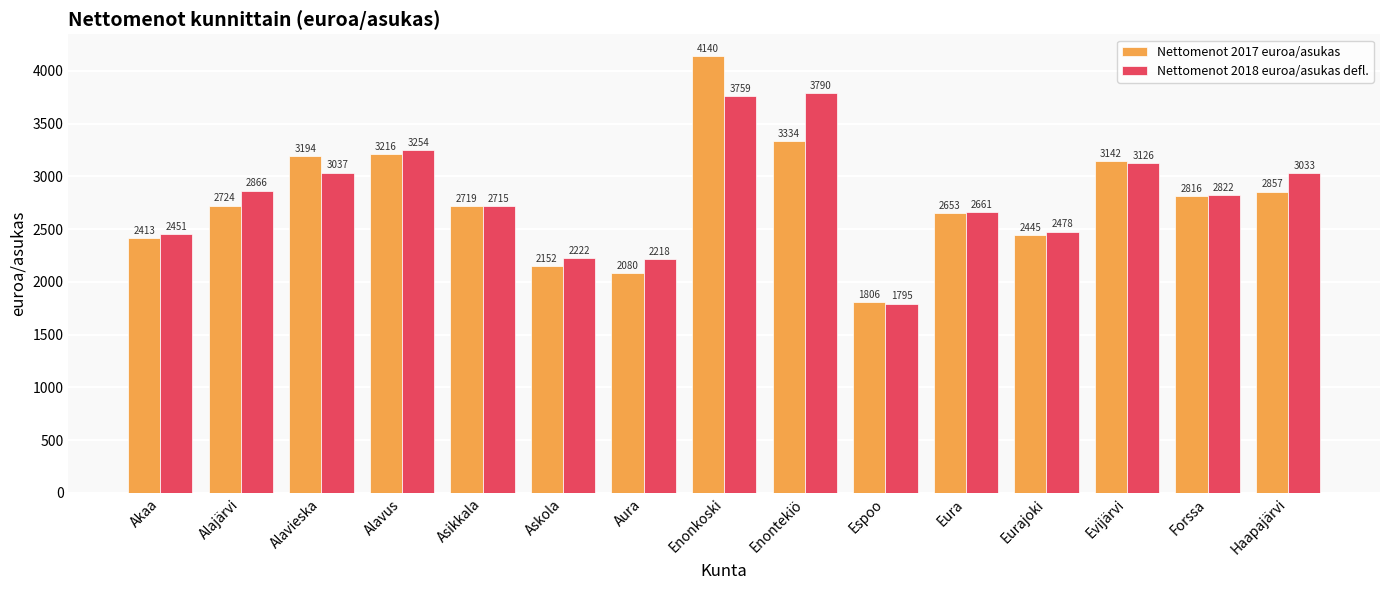

How many values in the Nettomenot 2017 euroa/asukas series exceed 2724?

8